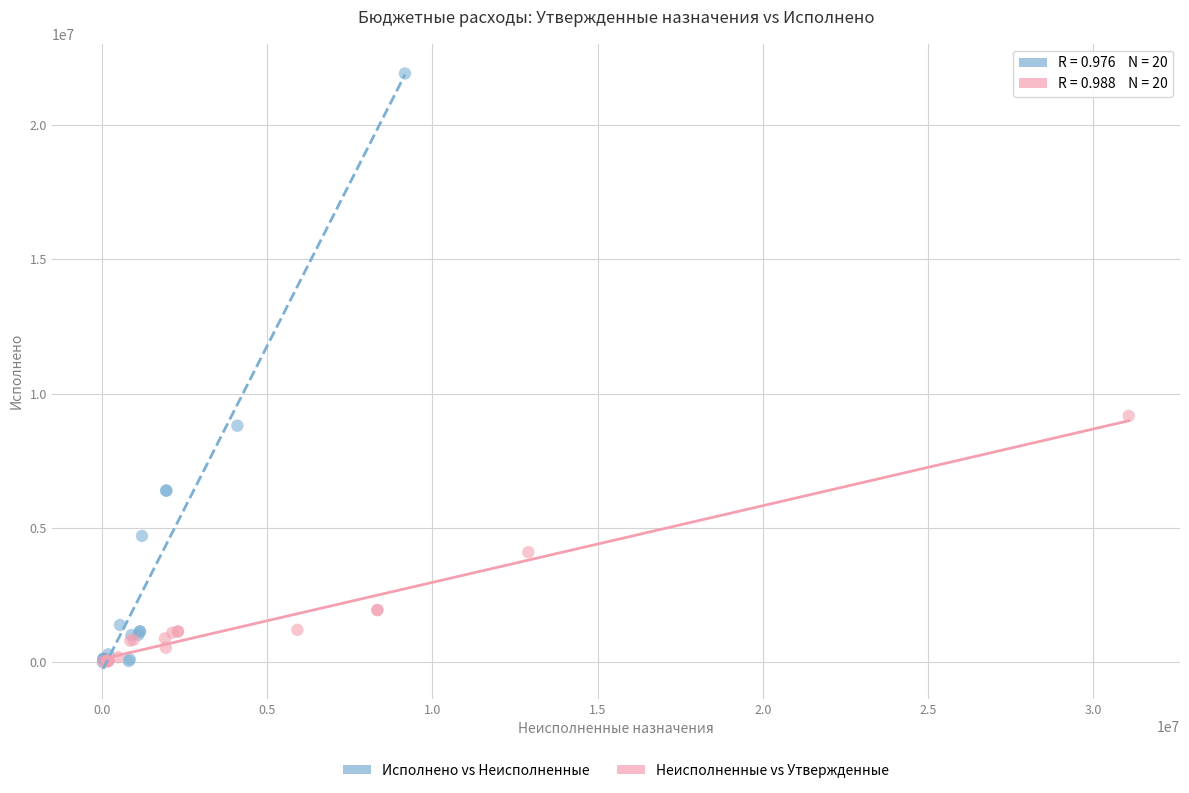

What are all the series names shown in the legend?

Исполнено vs Неисполненные, Неисполненные vs Утвержденные